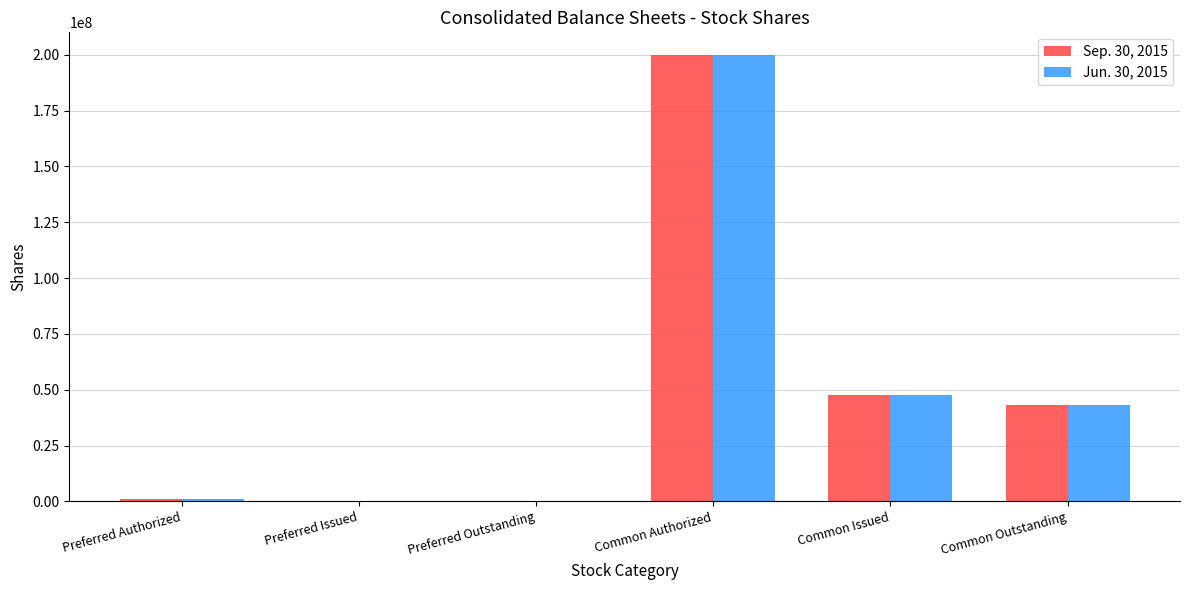

The value of Jun. 30, 2015 at Preferred Outstanding is 0. True or false?

True